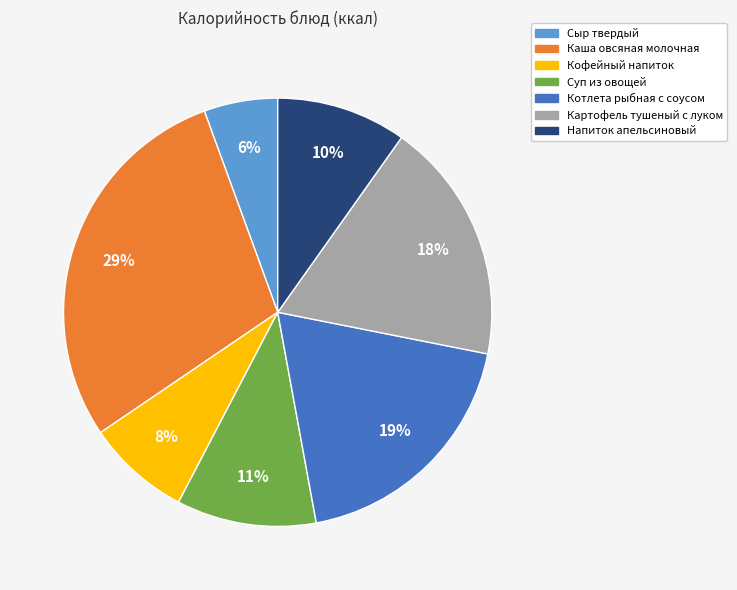

How many segments does this pie chart have?

7